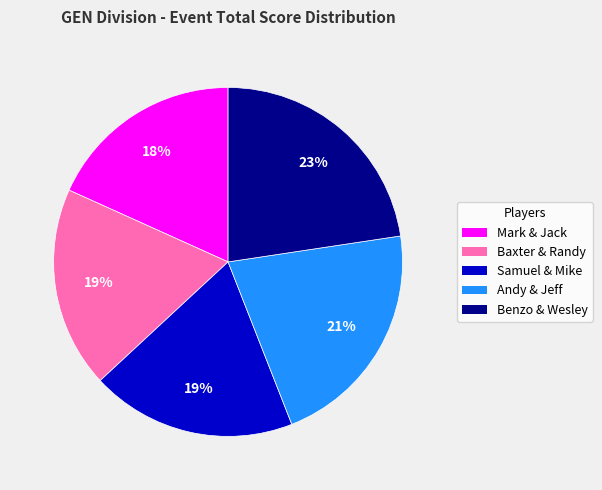

Which category has the biggest portion of the pie?

Benzo & Wesley